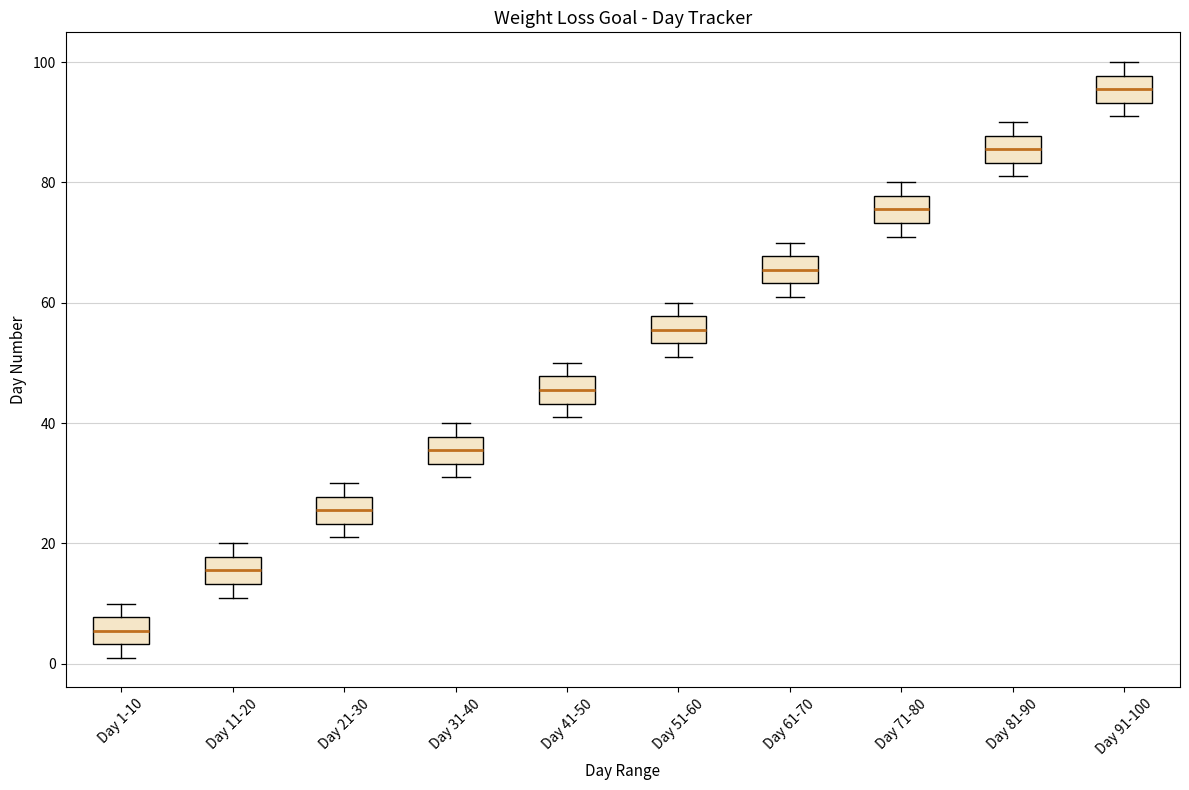

Where does the upper whisker of the box for Day 91-100 end on the y-axis? The values are not printed on the chart, so give them approximately, as read against the axis.

100